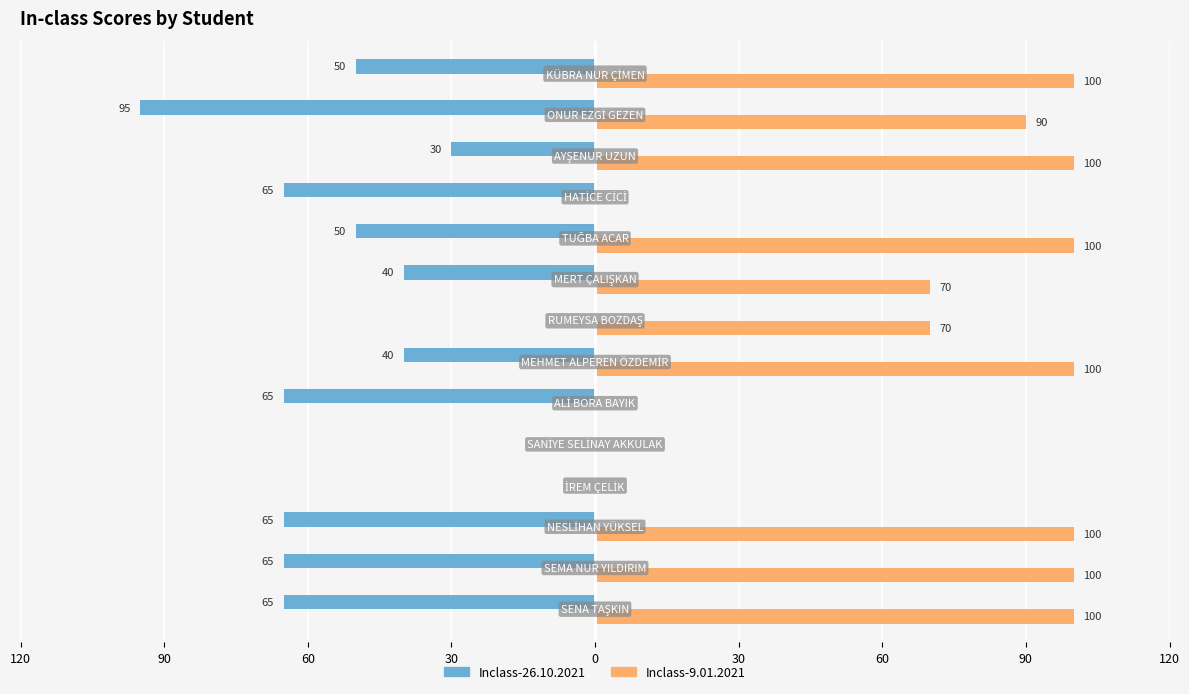

What are all the series names shown in the legend?

Inclass-26.10.2021, Inclass-9.01.2021